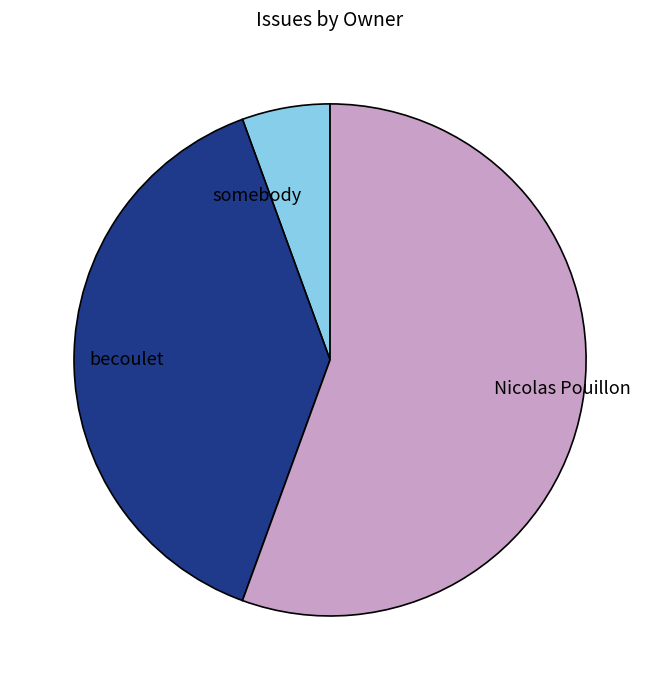

Rank the categories by value from lowest to highest.

somebody, becoulet, Nicolas Pouillon